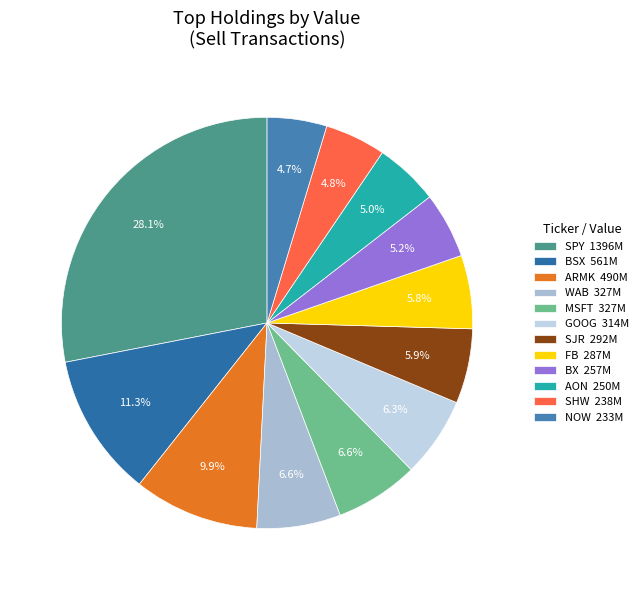

Rank the categories by value from highest to lowest.

SPY, BSX, ARMK, WAB, MSFT, GOOG, SJR, FB, BX, AON, SHW, NOW